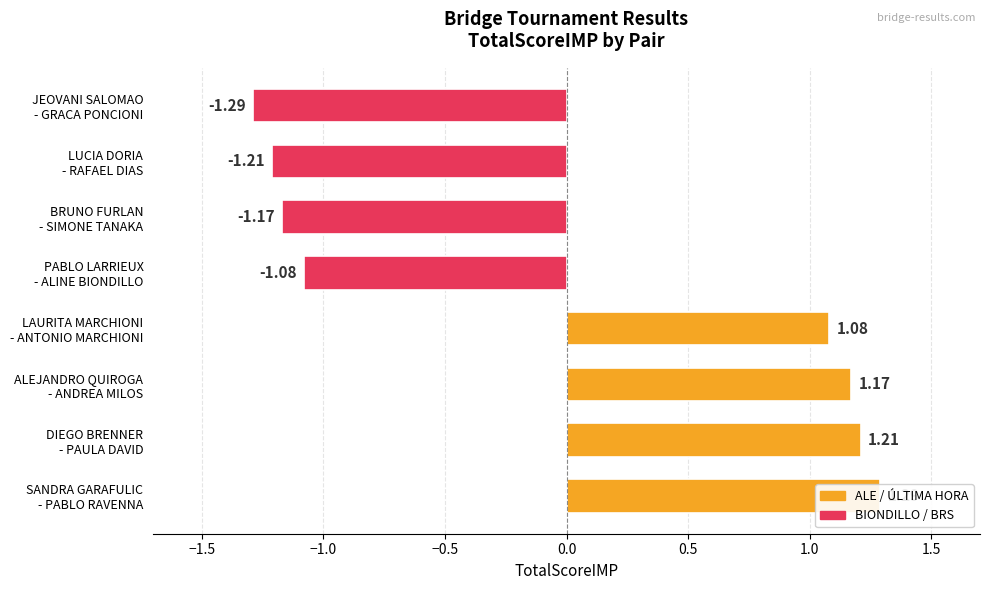

What is the change in value from DIEGO BRENNER - PAULA DAVID to LUCIA DORIA - RAFAEL DIAS?

-2.4